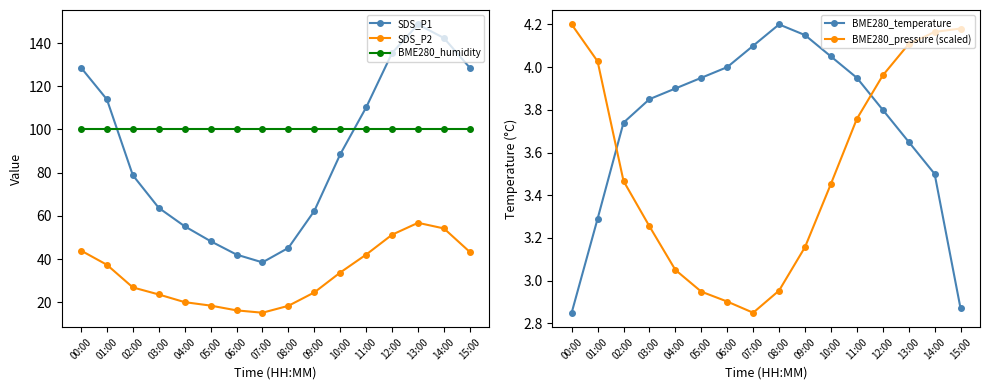

Is it true that BME280_temperature equals 0.9 at 05:00?

False